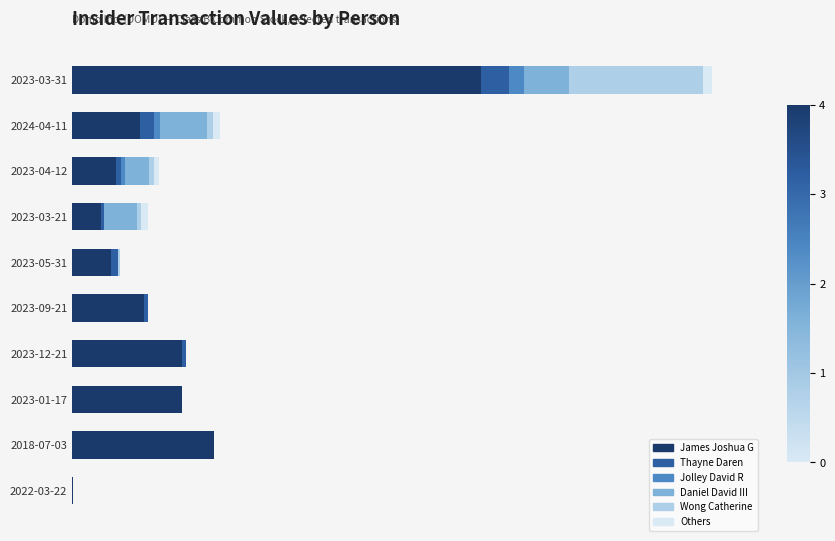

What are all the series names shown in the legend?

James Joshua G, Thayne Daren, Jolley David R, Daniel David III, Wong Catherine, Others